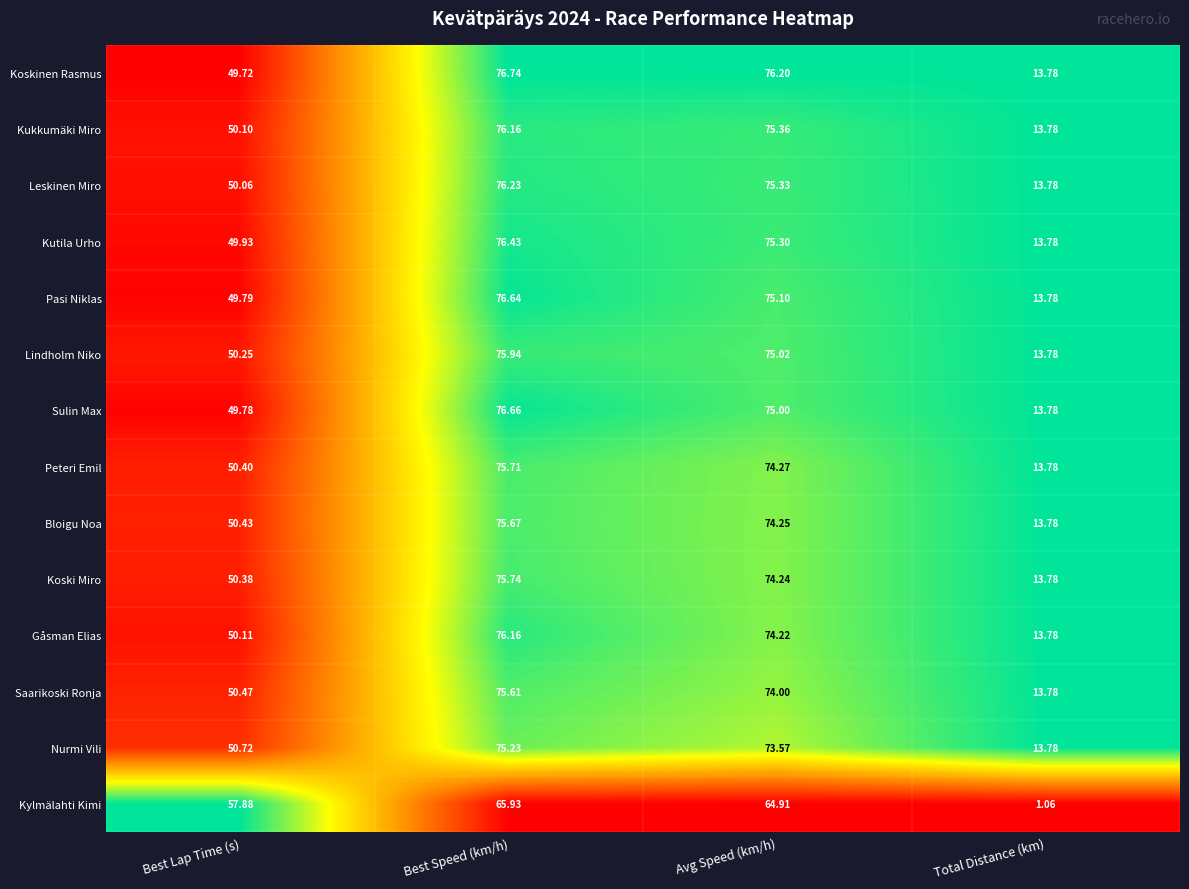

Which category has the lowest value across all series?

Total Distance (km)